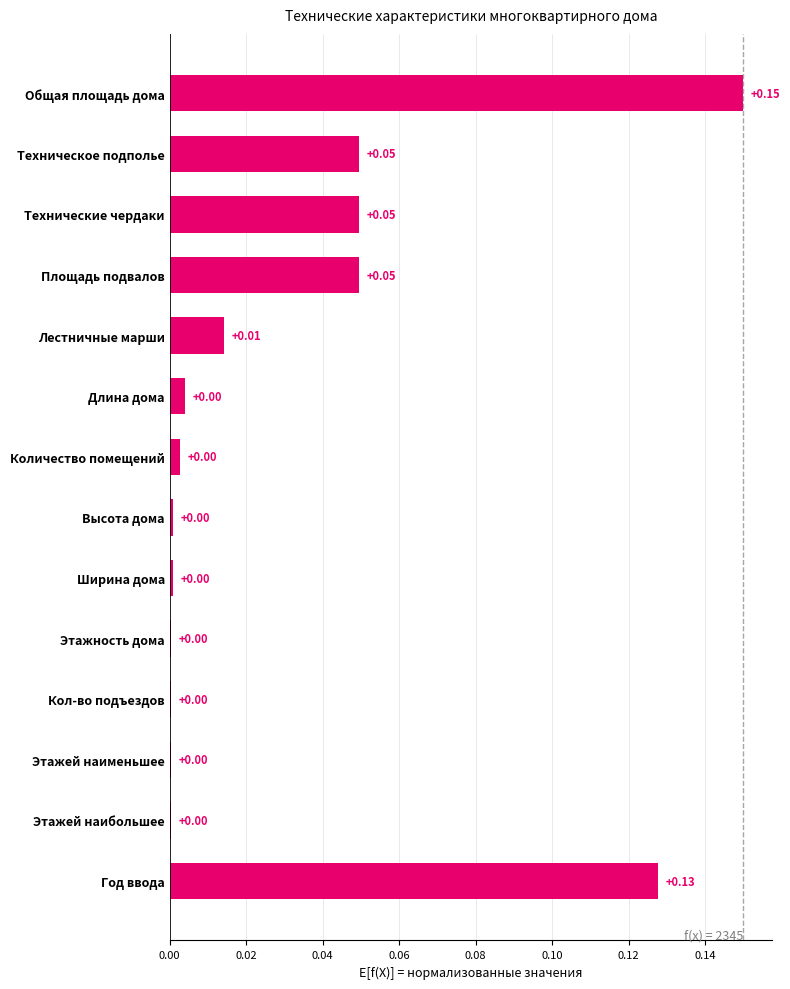

Are the bars horizontal?

Yes